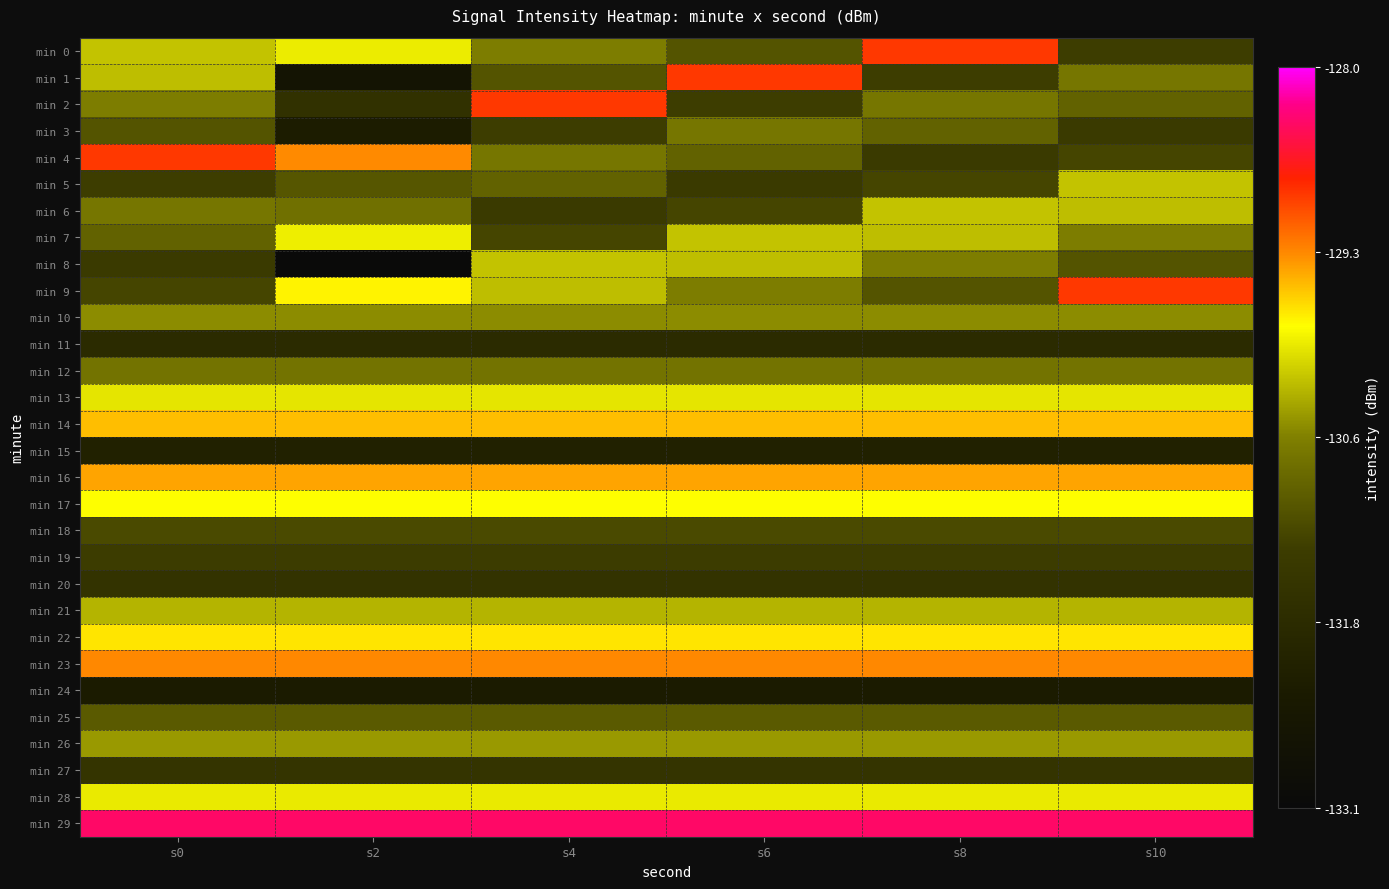

What is the spread (max minus min) of values at s10?

3.9